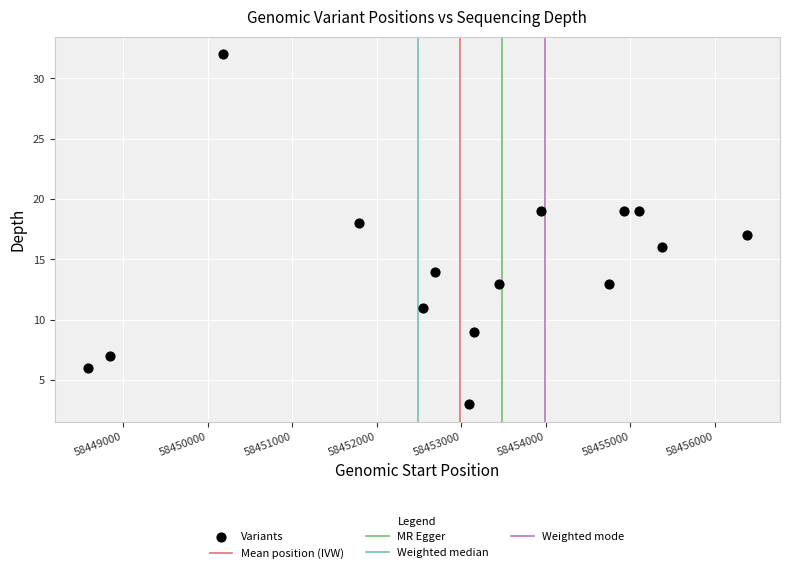

What is the range of Y values (max minus min)?

29